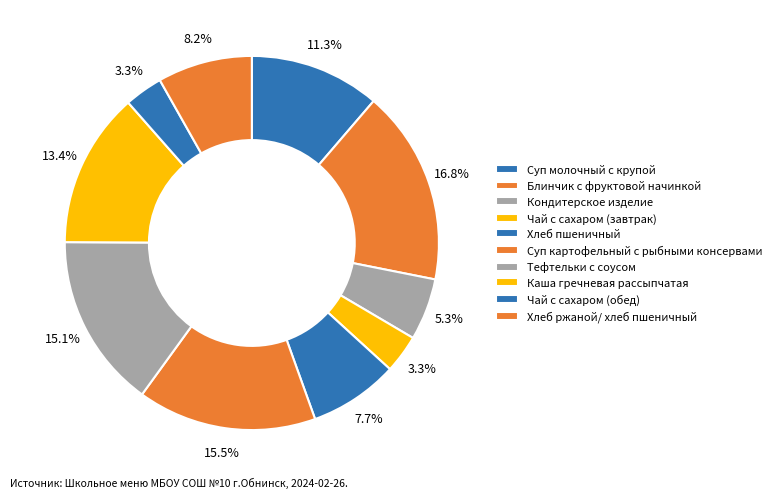

To the nearest percent, what is the difference between the largest and smallest slice percentages?

14%